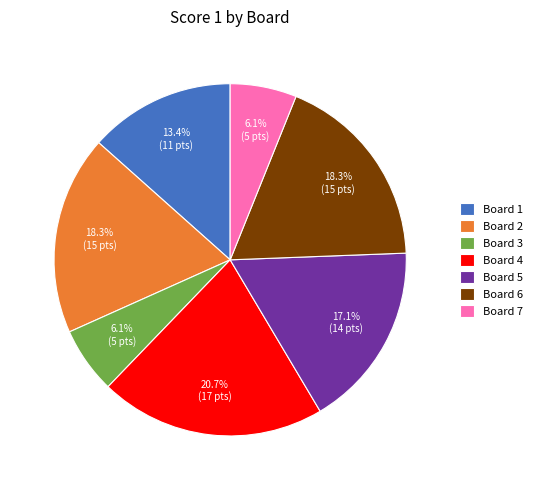

Which category has the biggest portion of the pie?

Board 4